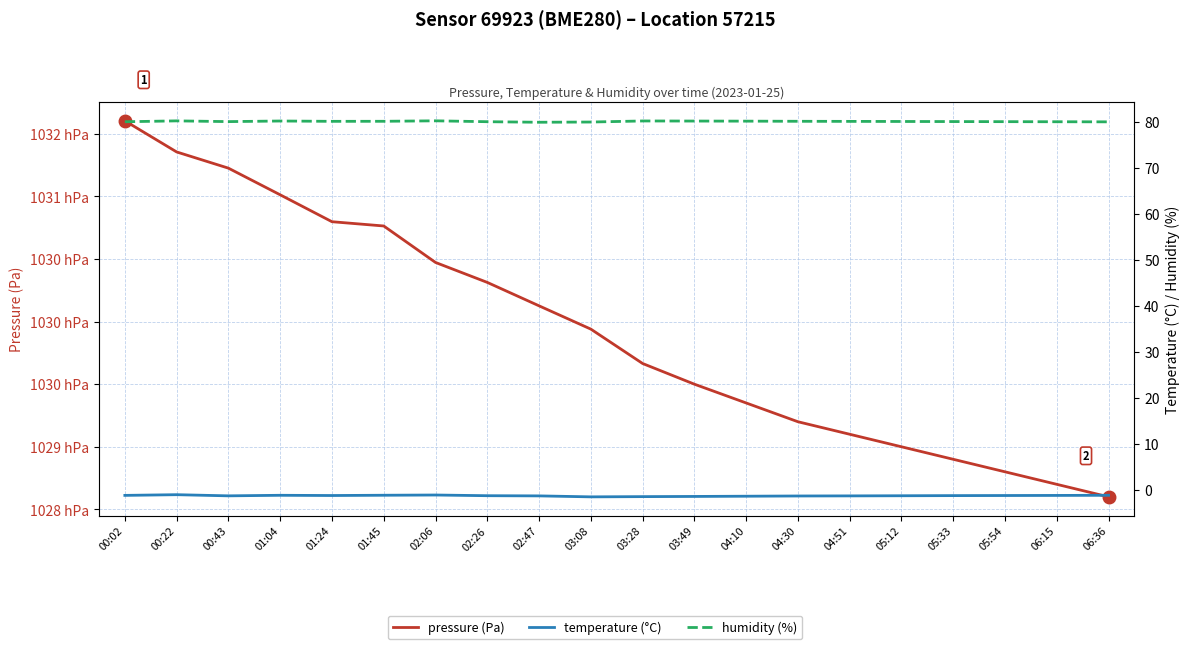

What is the smallest value displayed?

-1.5